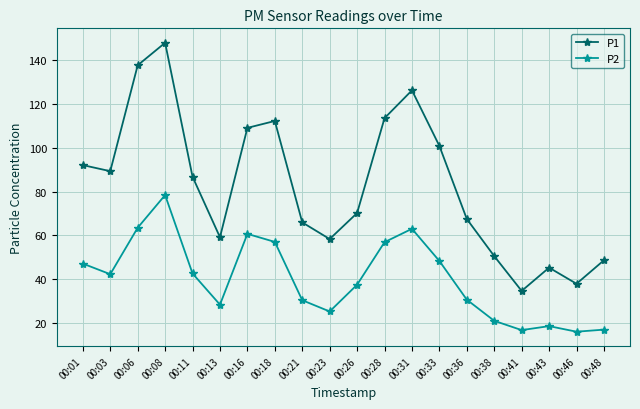

What is the minimum value shown in the chart?

15.9